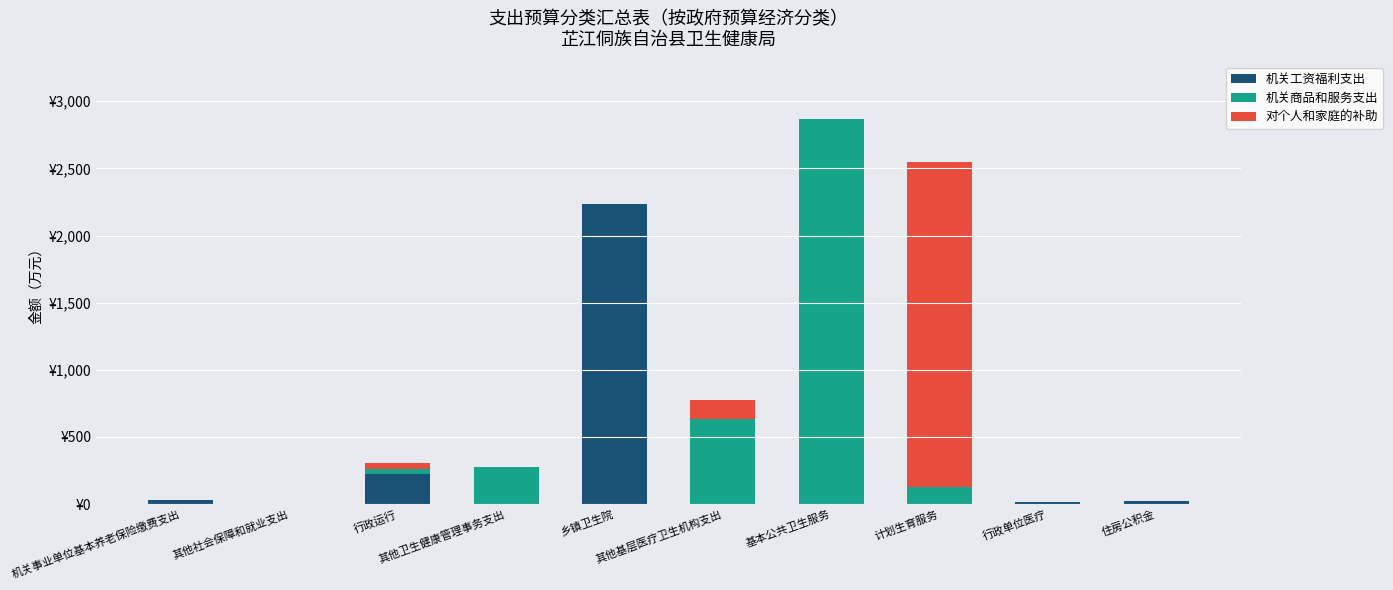

What is the difference between the 机关商品和服务支出 values at 其他社会保障和就业支出 and 计划生育服务?

130.0